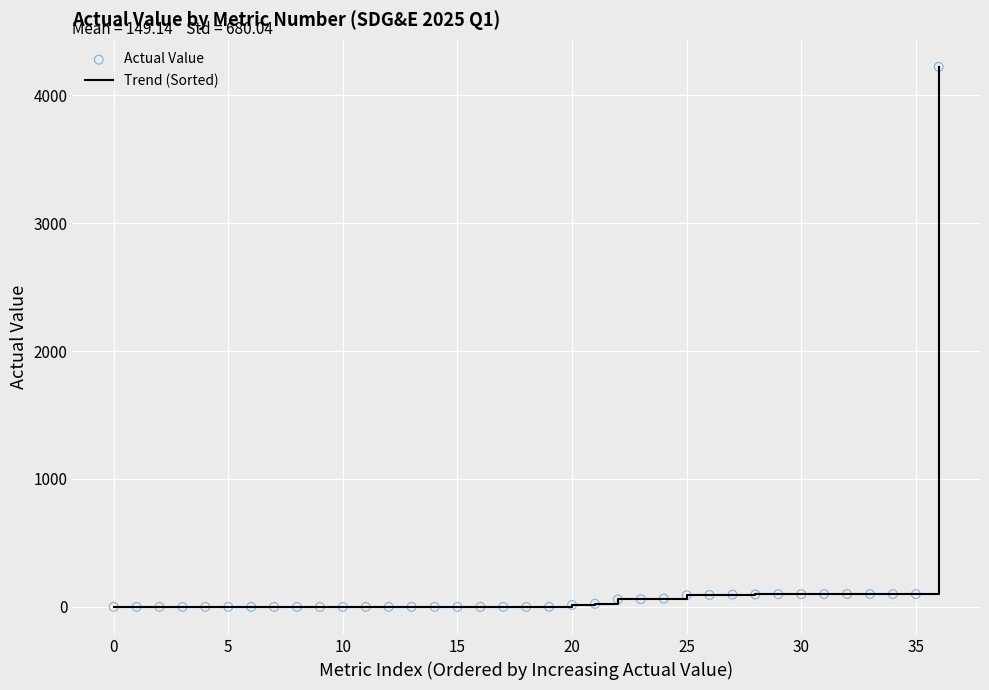

What is the maximum value shown in the chart?

4221.0